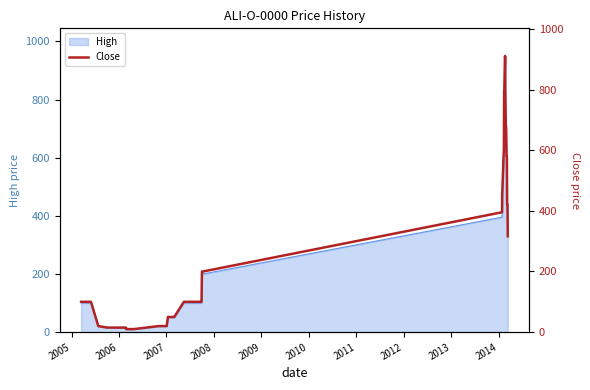

Does the chart display data point markers on the line(s)?

No